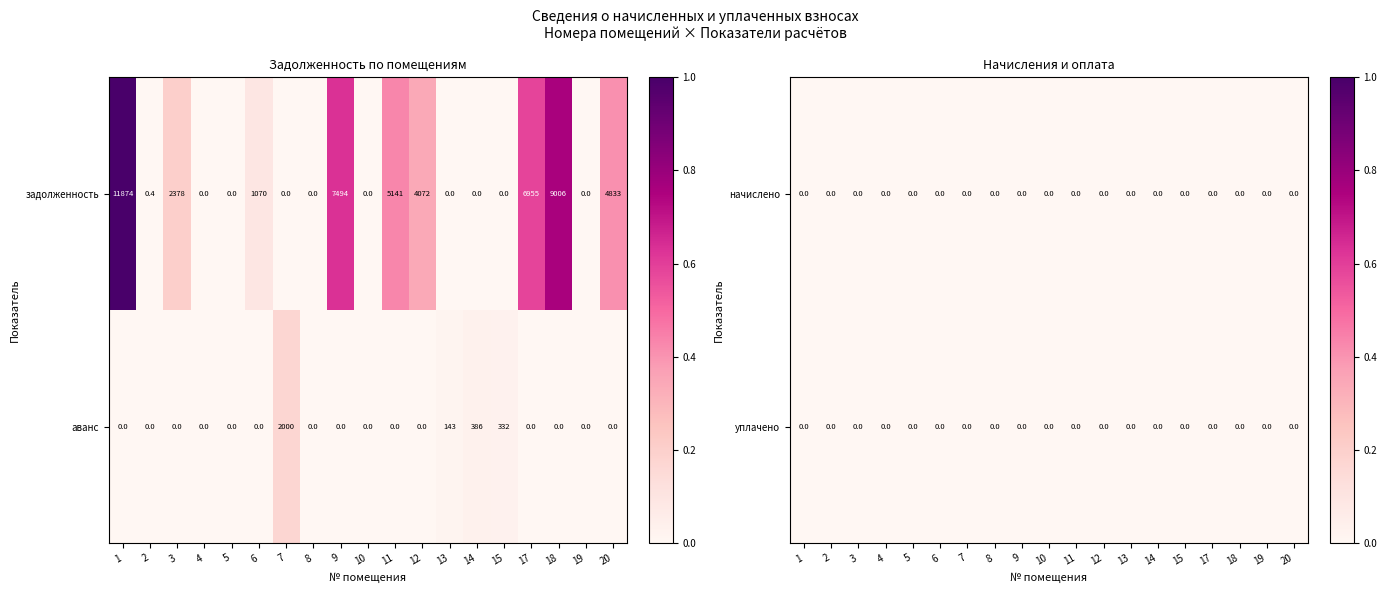

Count the number of data series in this chart.

2